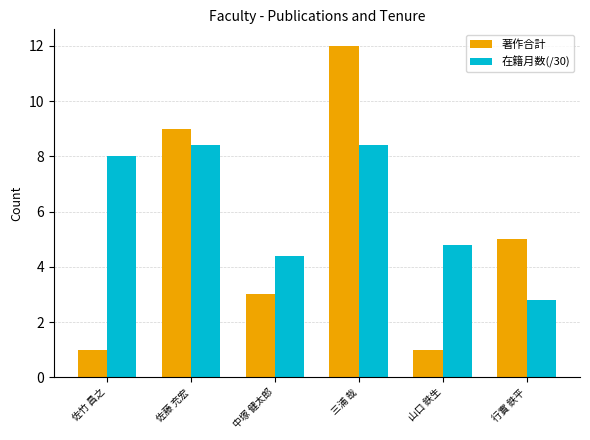

Which series has the widest spread of values?

著作合計